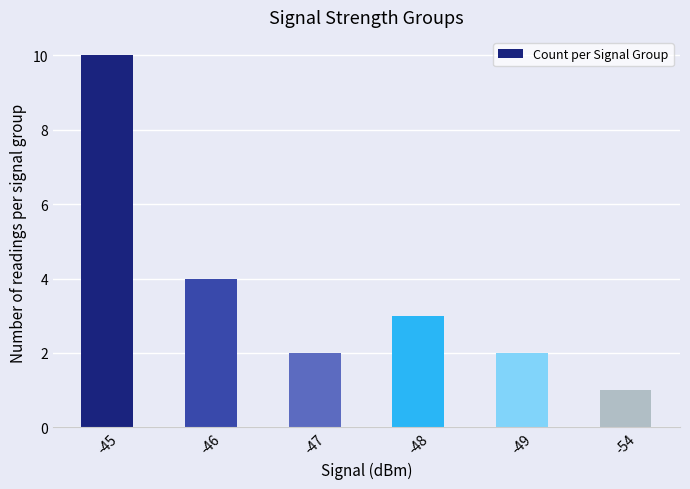

Which label corresponds to the smallest value in the chart?

-54